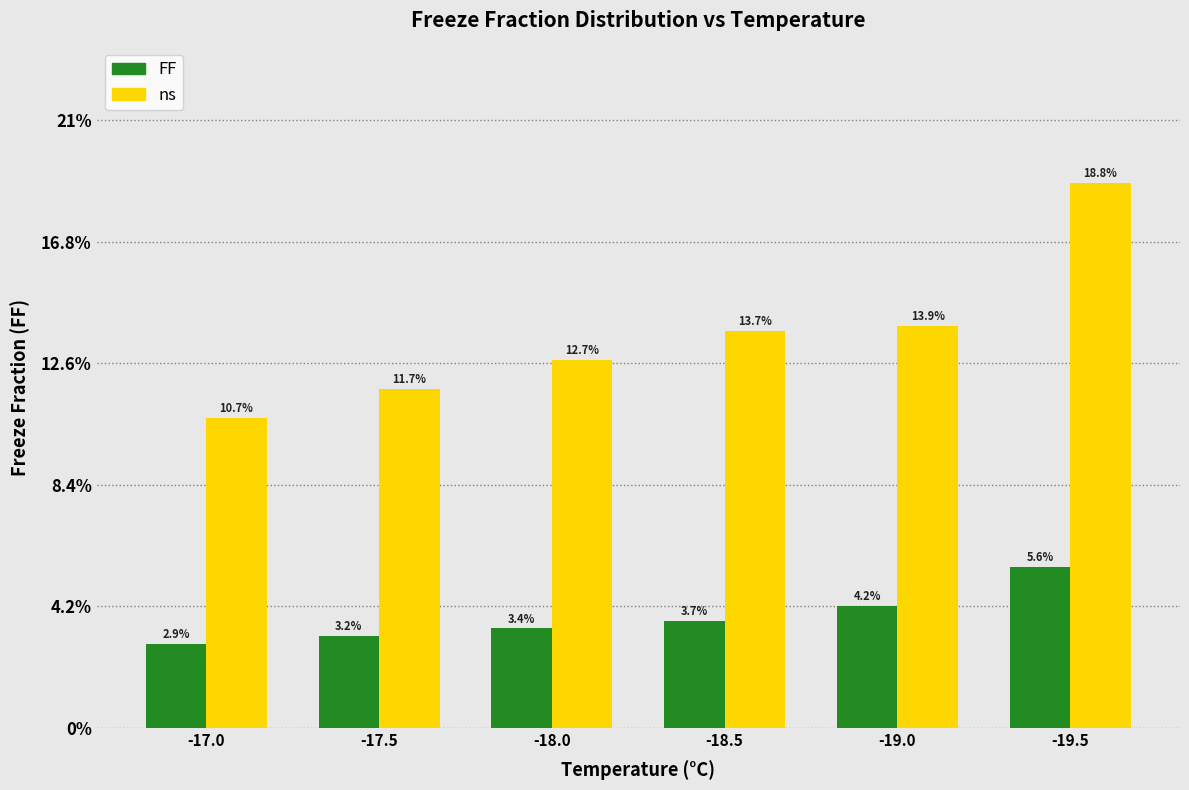

Reading left to right, what are all the values shown in this chart?

FF: 2.9	3.2	3.4	3.7	4.2	5.6
ns: 10.7	11.7	12.7	13.7	13.9	18.8